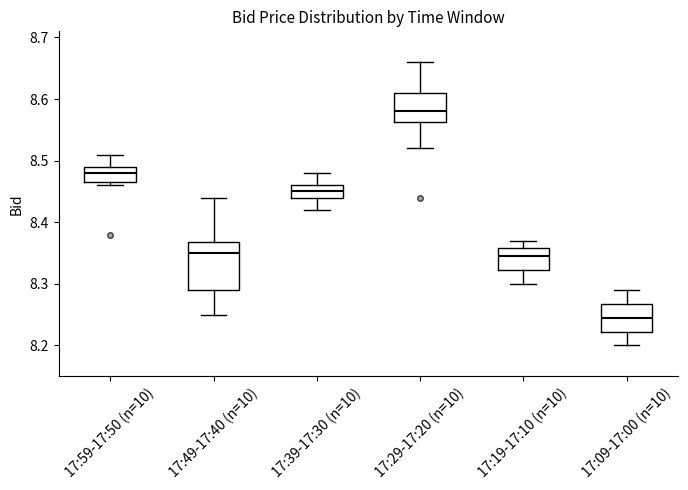

Reading left to right, transcribe this box plot: for each box, give where its median line is, the range the box spans, and where its two whiskers end, as read against the y-axis. The values are not printed on the chart, so give them approximately, as read against the axis.

17:59-17:50 (n=10): median 8.48, box 8.47 to 8.49, whiskers 8.46 to 8.51
17:49-17:40 (n=10): median 8.35, box 8.29 to 8.37, whiskers 8.25 to 8.44
17:39-17:30 (n=10): median 8.45, box 8.44 to 8.46, whiskers 8.42 to 8.48
17:29-17:20 (n=10): median 8.58, box 8.56 to 8.61, whiskers 8.52 to 8.66
17:19-17:10 (n=10): median 8.35, box 8.32 to 8.36, whiskers 8.30 to 8.37
17:09-17:00 (n=10): median 8.25, box 8.22 to 8.27, whiskers 8.20 to 8.29